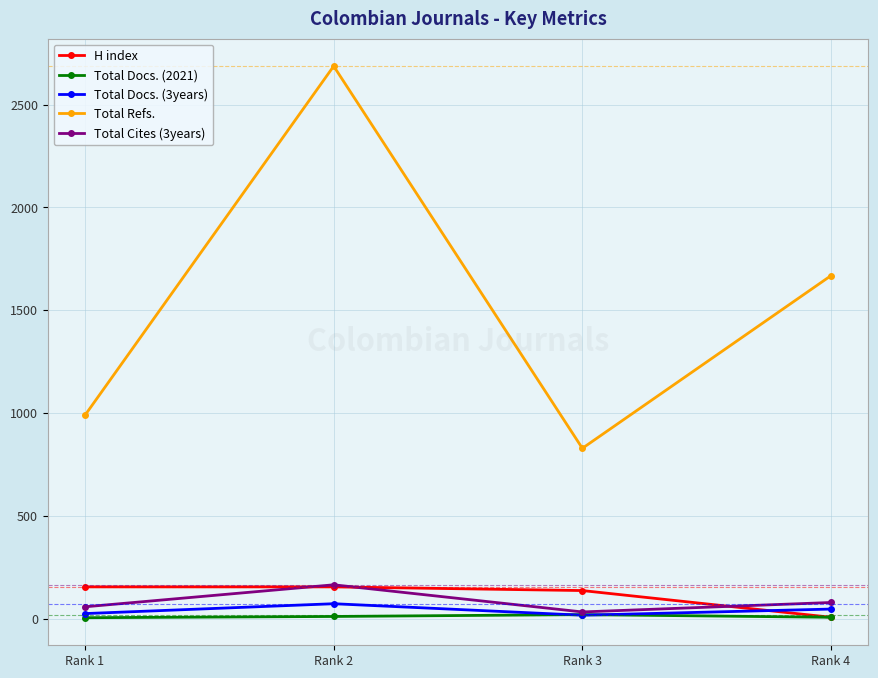

Is the value of H index at Rank 4 greater than the value of Total Refs. at Rank 2?

No